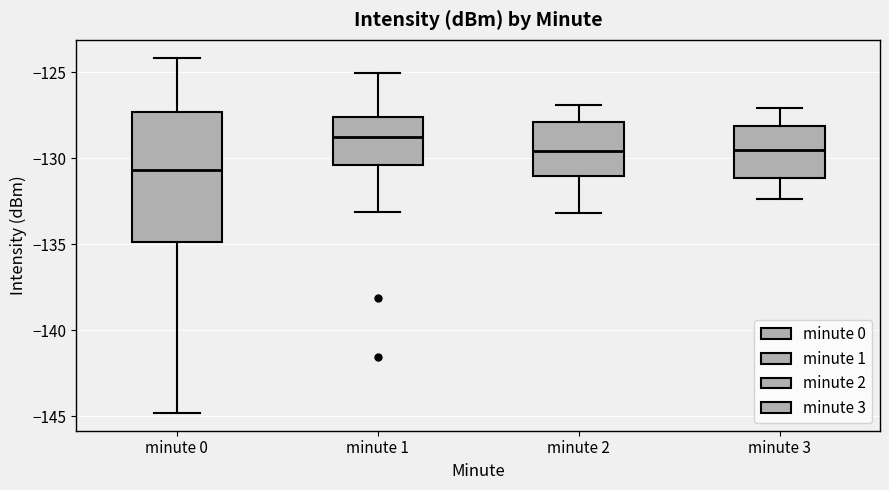

Which box's median line is the highest?

minute 1